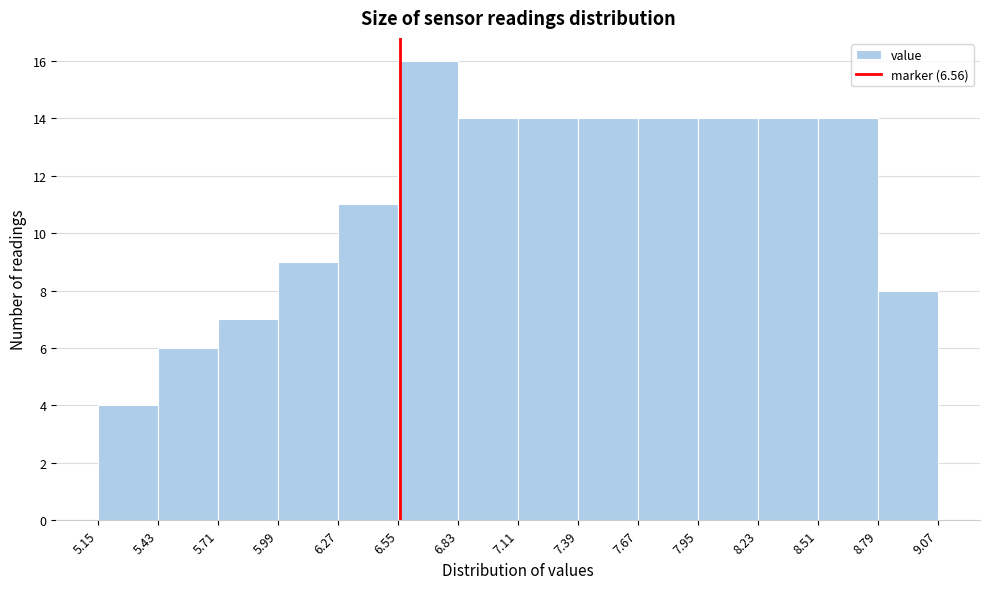

Which range on the x-axis has the tallest bar?

6.55 to 6.83